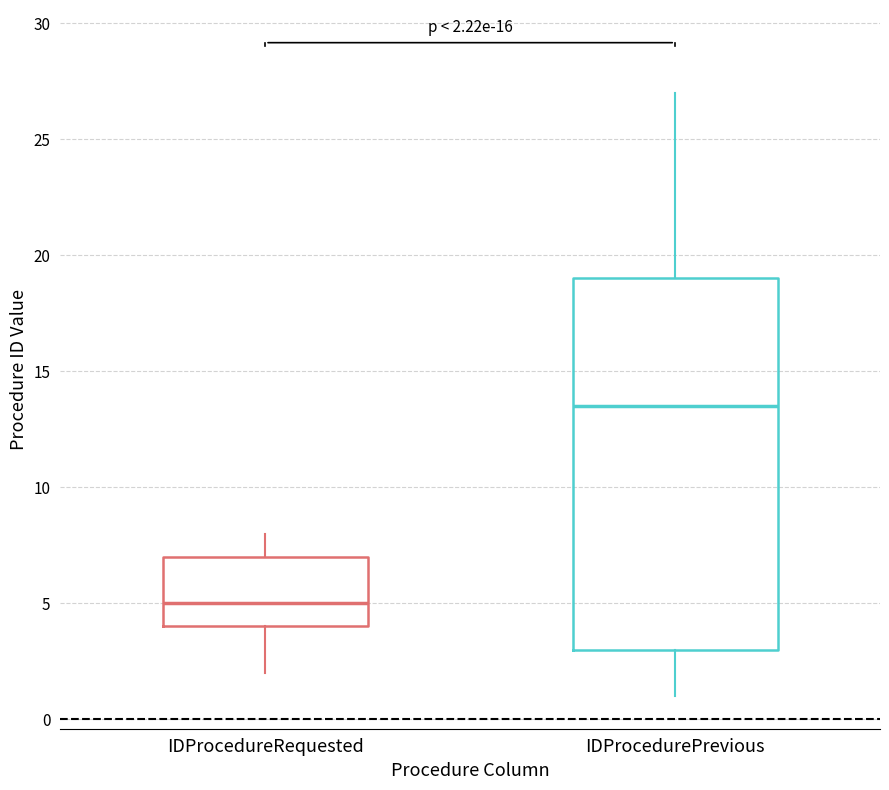

Which box is the tallest, from its lower edge to its upper edge?

IDProcedurePrevious